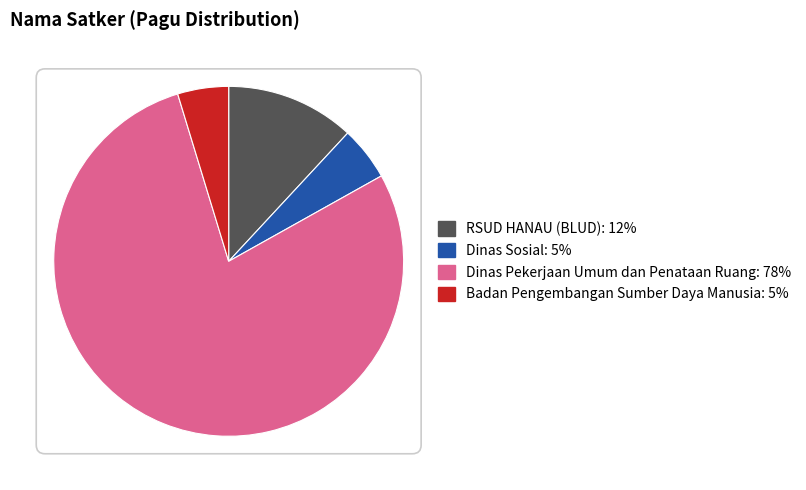

Is there a majority slice in this chart?

Yes